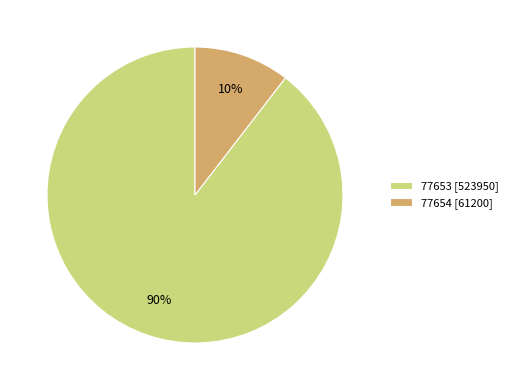

Is the sum of 77653 [523950] and 77654 [61200] greater than half?

Yes